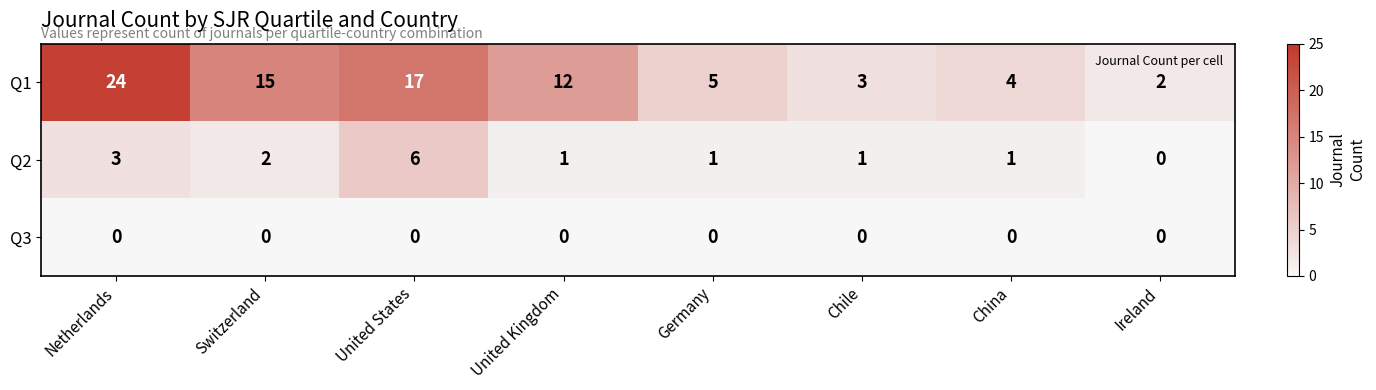

The value of Q3 at China is 0. True or false?

True